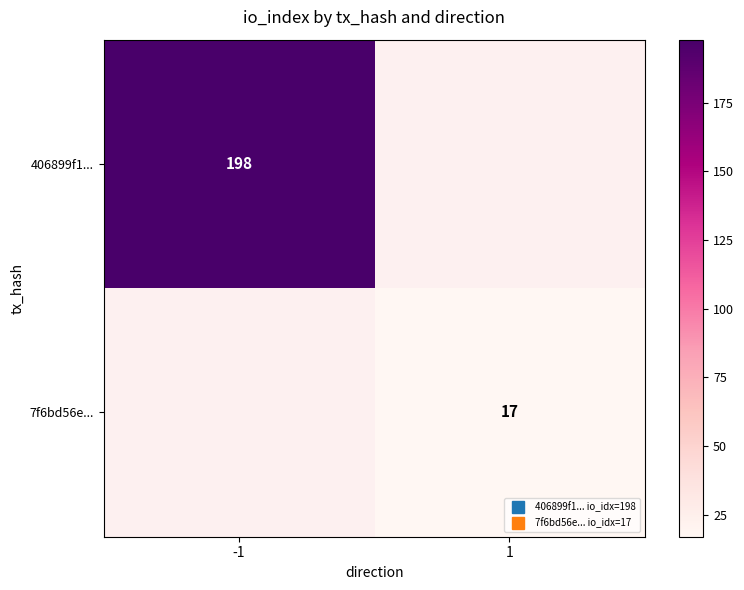

At which label does 7f6bd56e... reach its peak?

-1